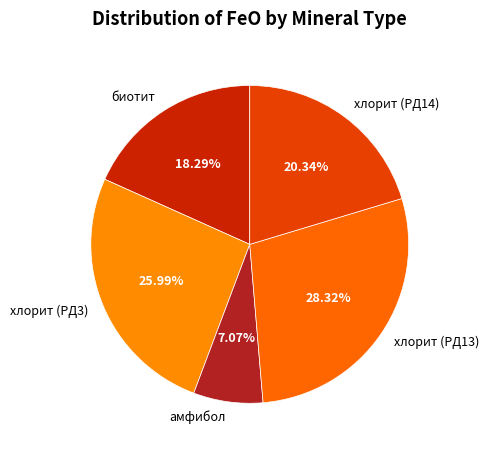

How many slices are in this pie chart?

5